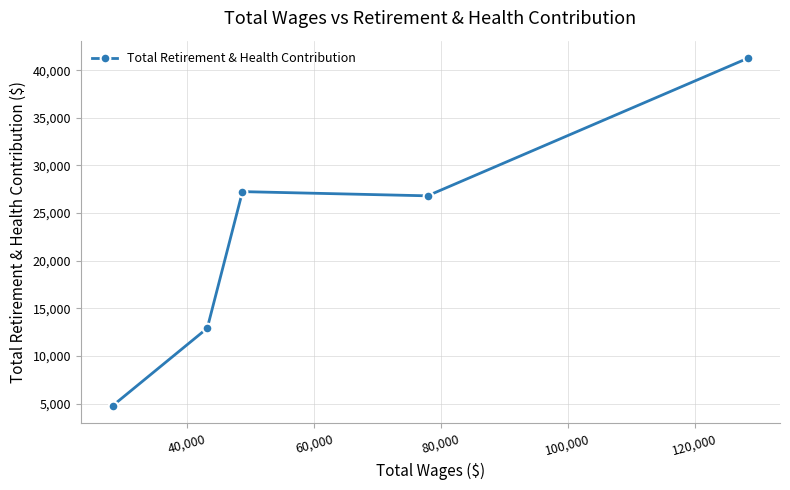

What is the maximum value shown in the chart?

41270